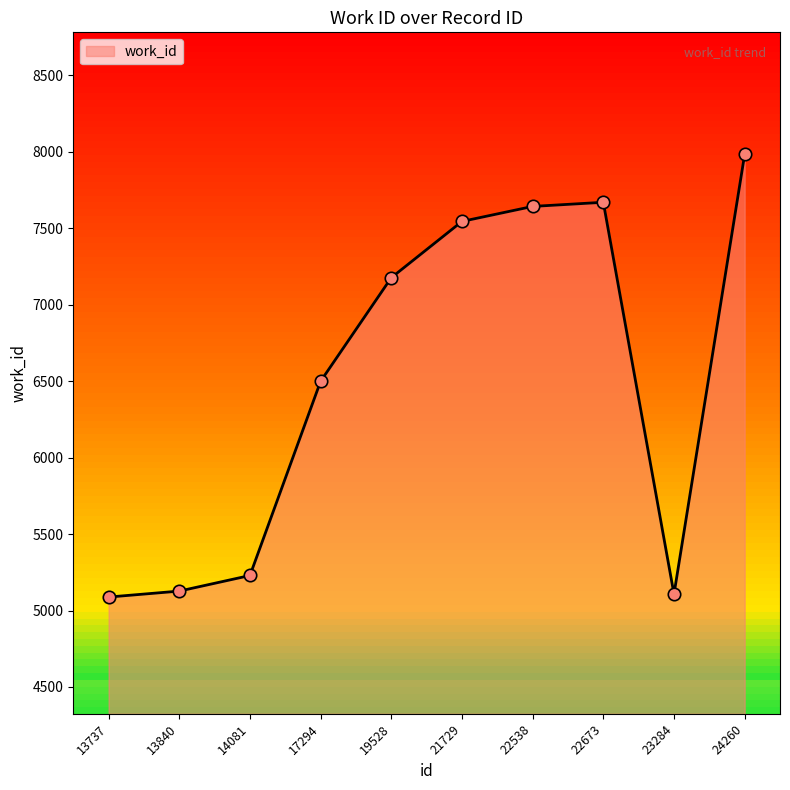

What is the ratio of the value at 23284 to the value at 22538?

0.7